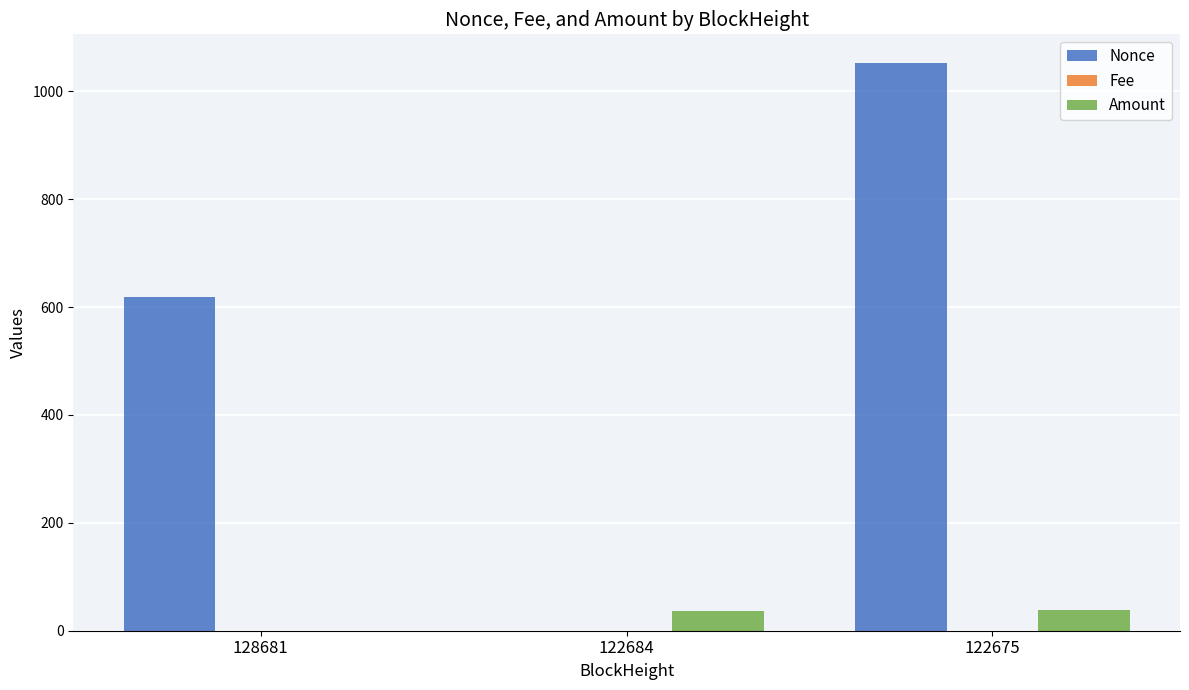

What is the maximum value for Nonce?

1053.0